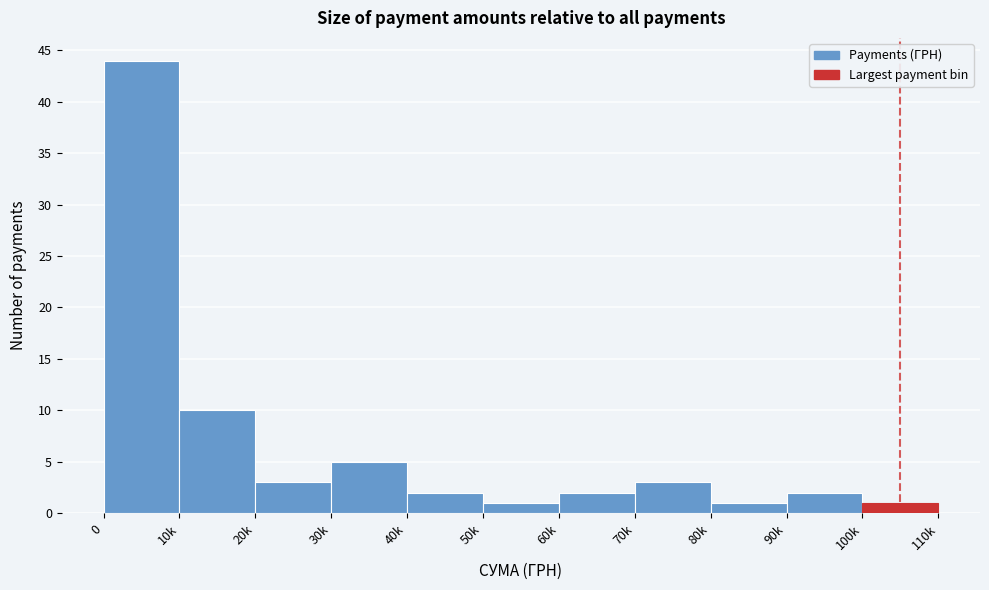

Reading left to right, transcribe all the data shown in this chart.

0=44	10k=10	20k=3	30k=5	40k=2	50k=1	60k=2	70k=3	80k=1	90k=2	100k=1